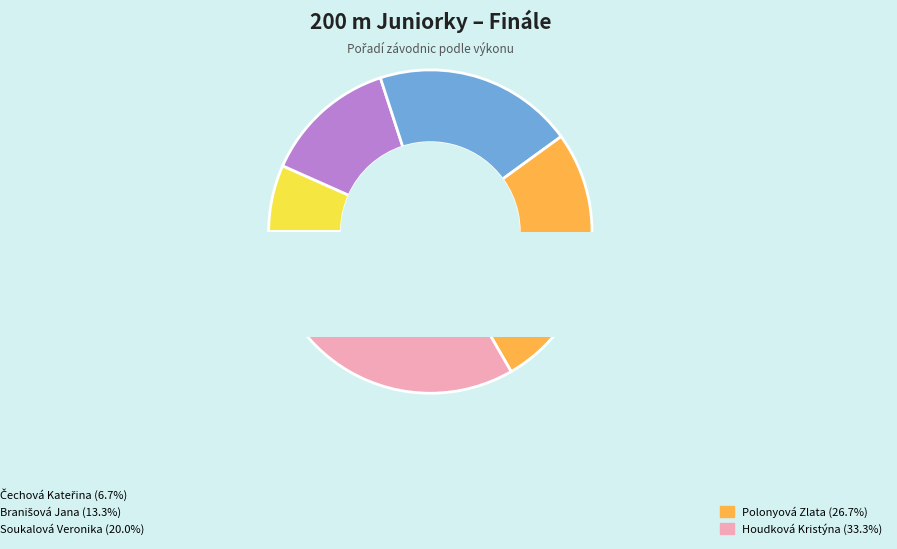

To the nearest percent, what is the average slice percentage?

20%